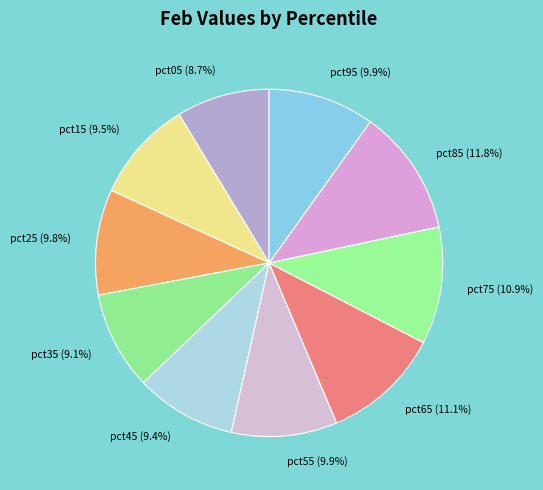

Is there any slice that represents more than half of the pie?

No